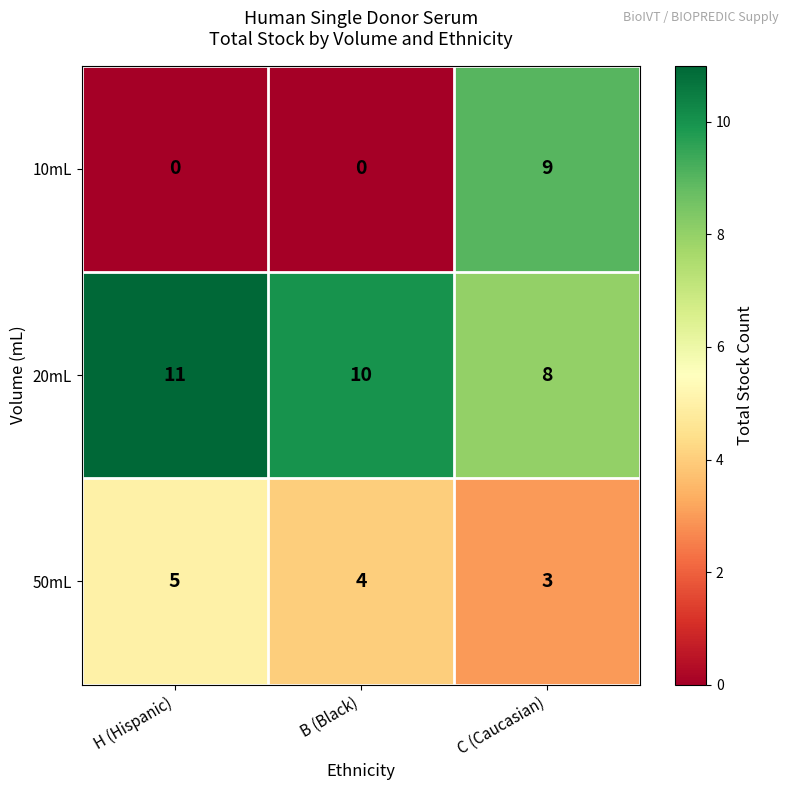

What is the difference between the highest and lowest values at B (Black)?

10